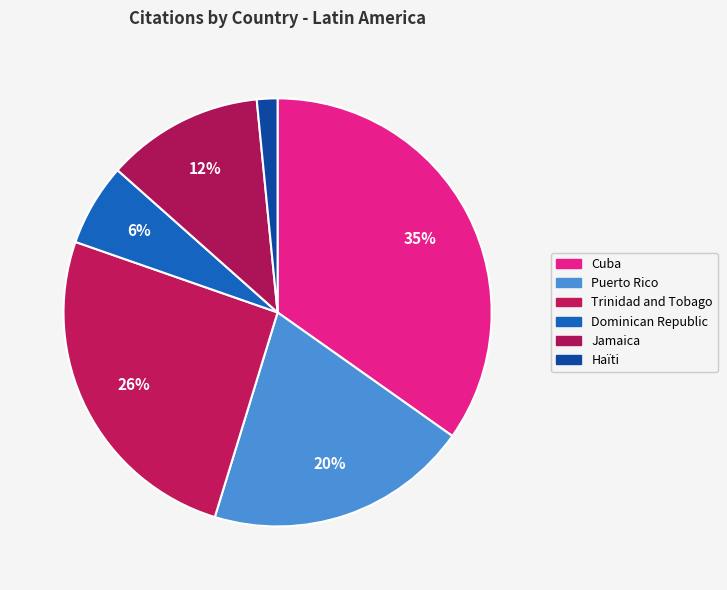

What is the ratio of the value at Trinidad and Tobago to the value at Jamaica?

2.2